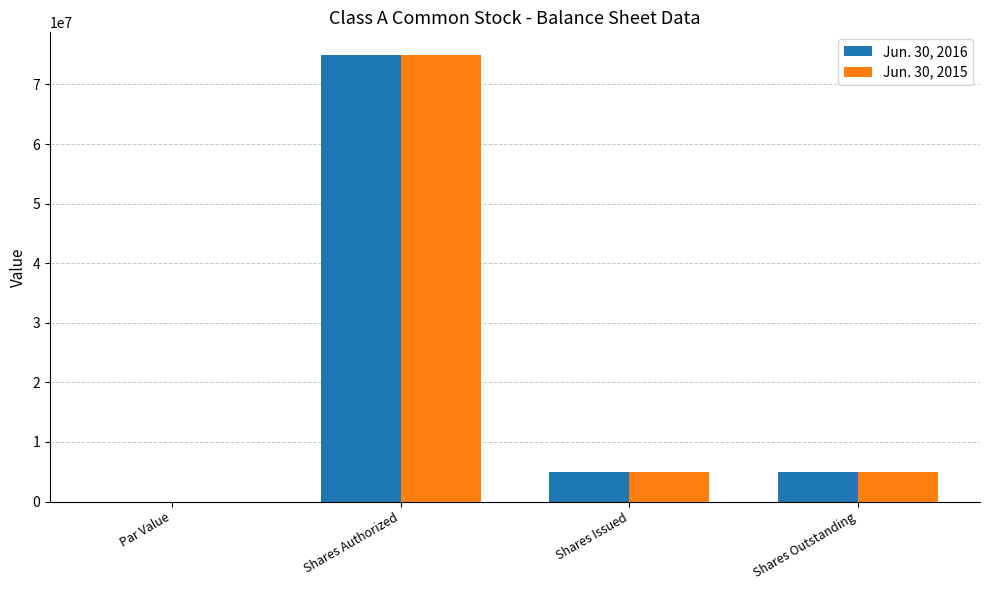

What is the total value across all series at Shares Outstanding?

9964800